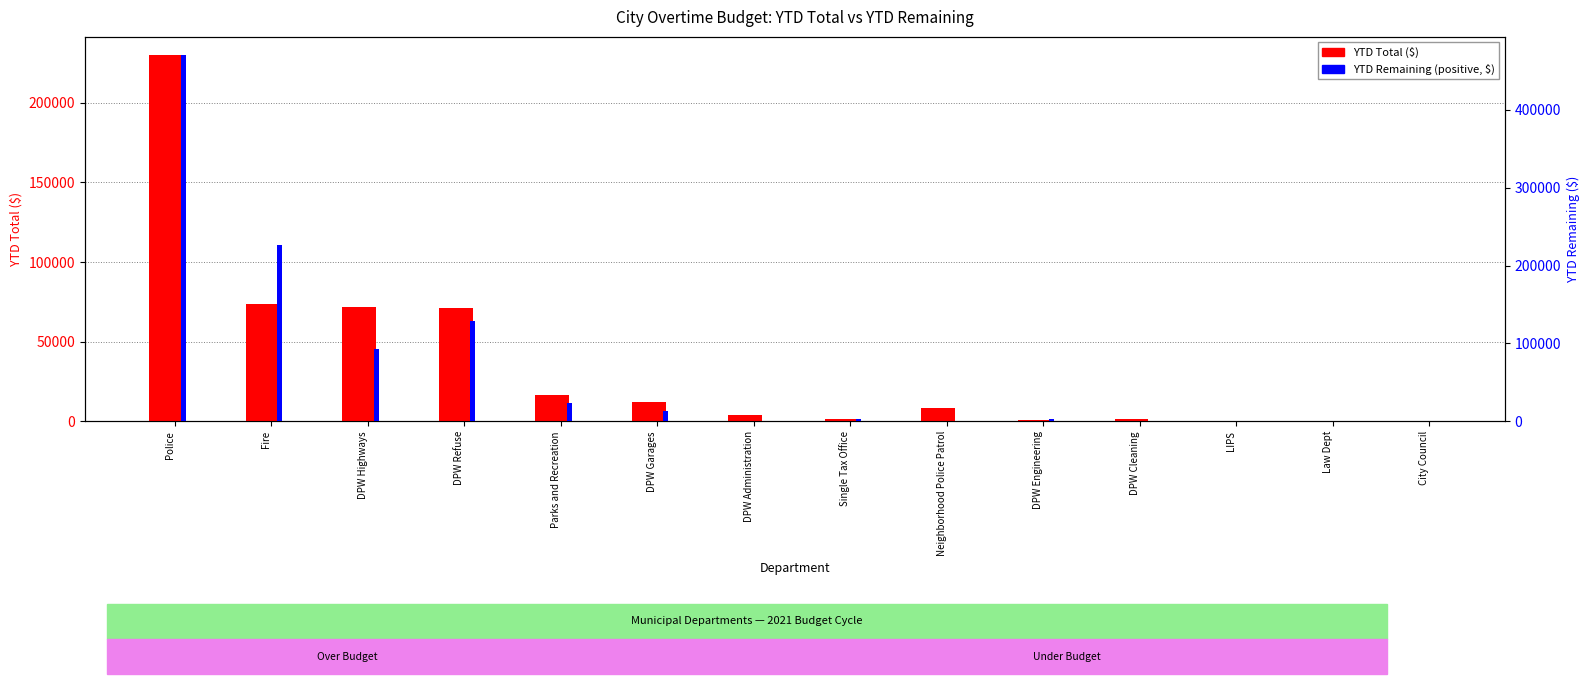

How many values in the YTD Remaining (positive) series exceed 2582?

7